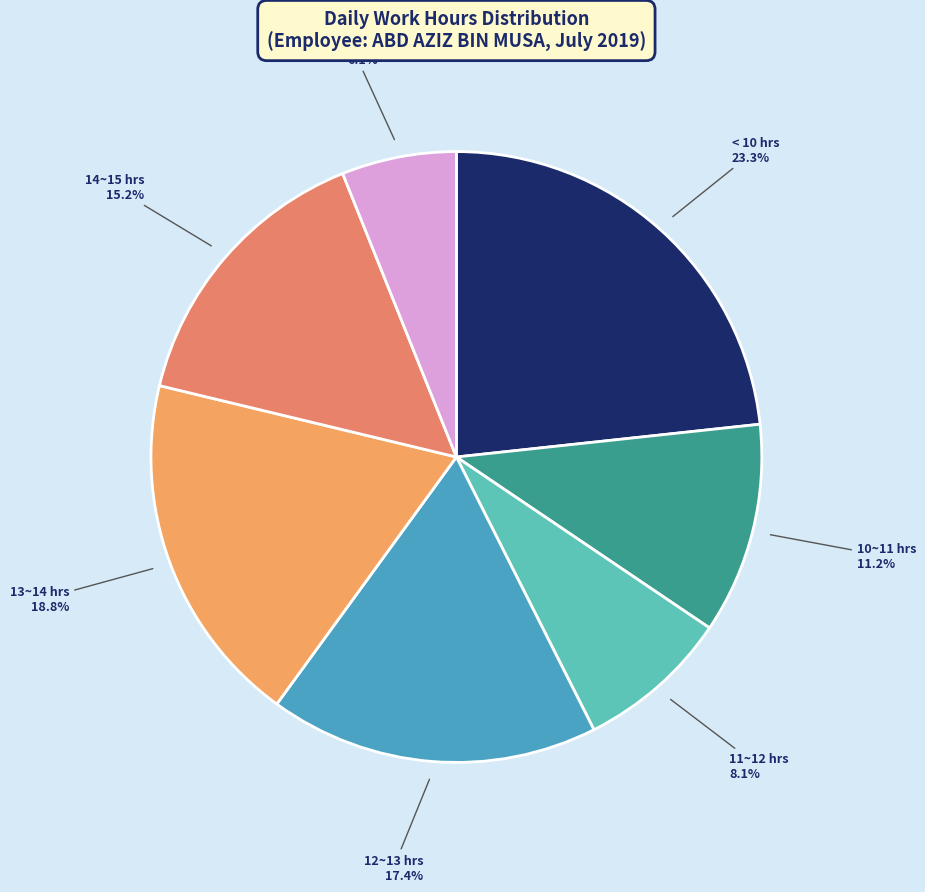

To the nearest percent, what is the difference between the largest and smallest slice percentages?

17%